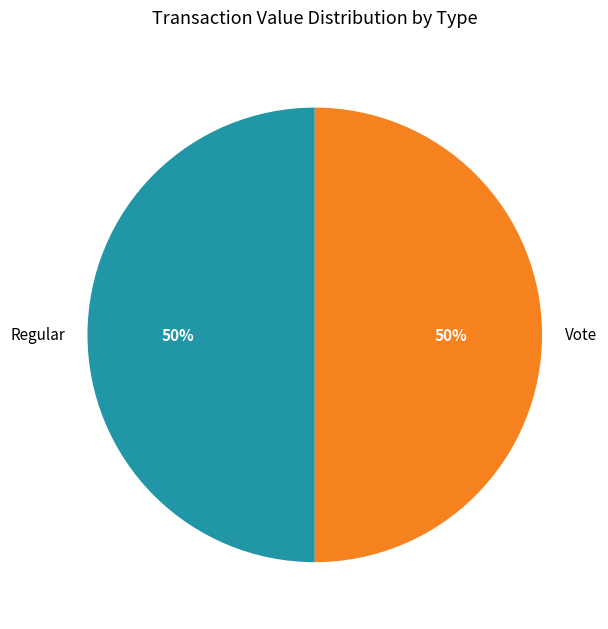

Approximately how many times larger is the value at Vote compared to Regular?

1.0